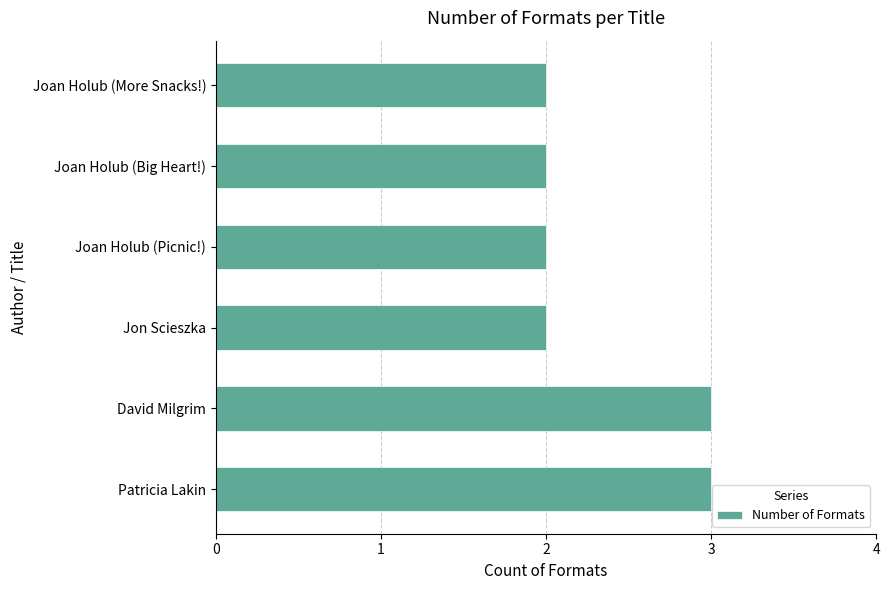

What is the ratio of the value at Joan Holub (More Snacks!) to the value at Patricia Lakin?

0.7